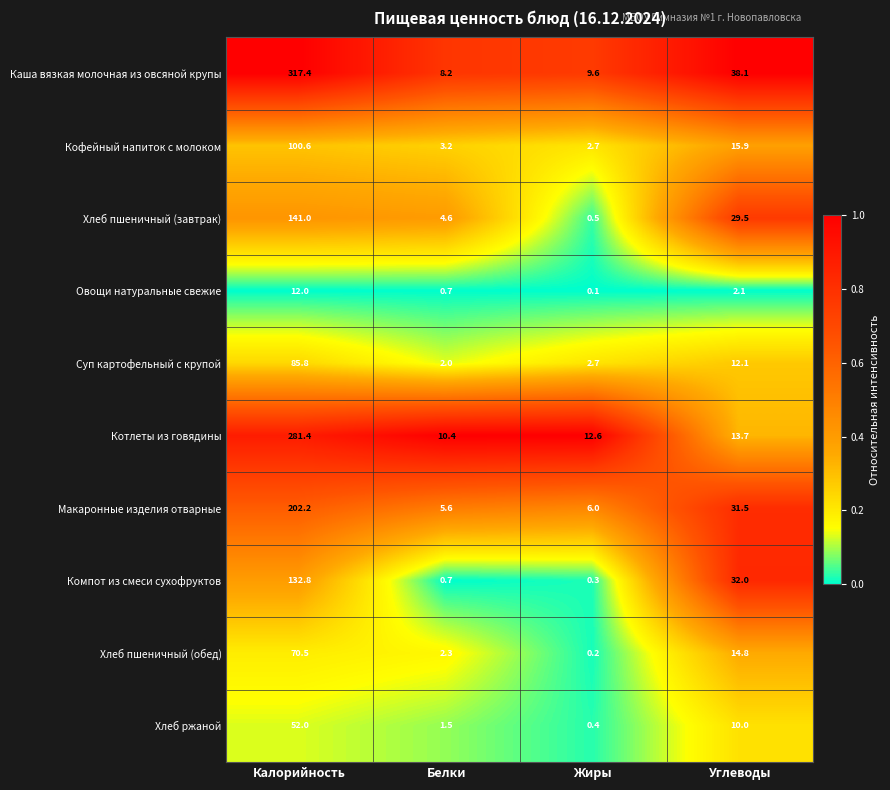

The Хлеб ржаной series shows 2.3 at Белки. True or false?

False